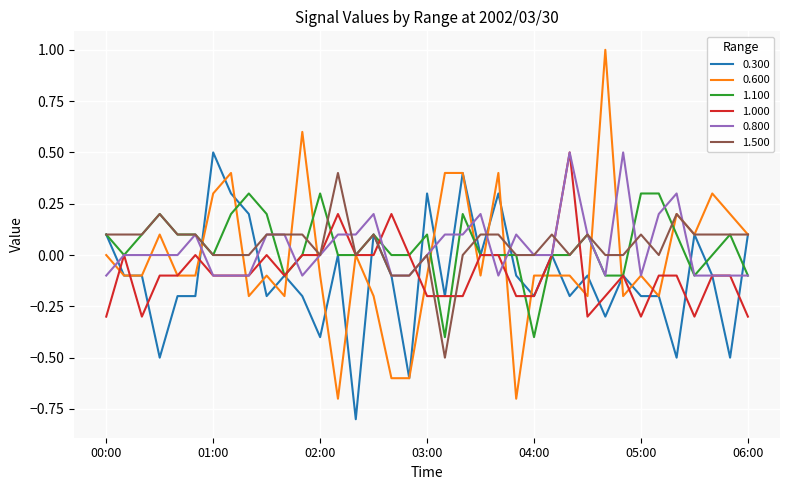

What is the smallest value displayed?

-0.8